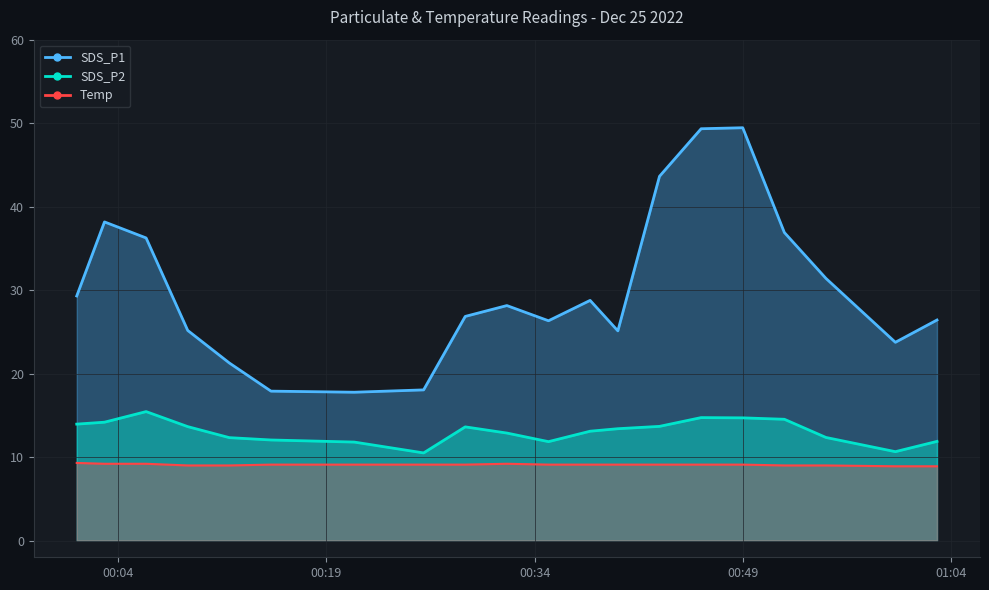

Which series has the largest range (max minus min)?

SDS_P1